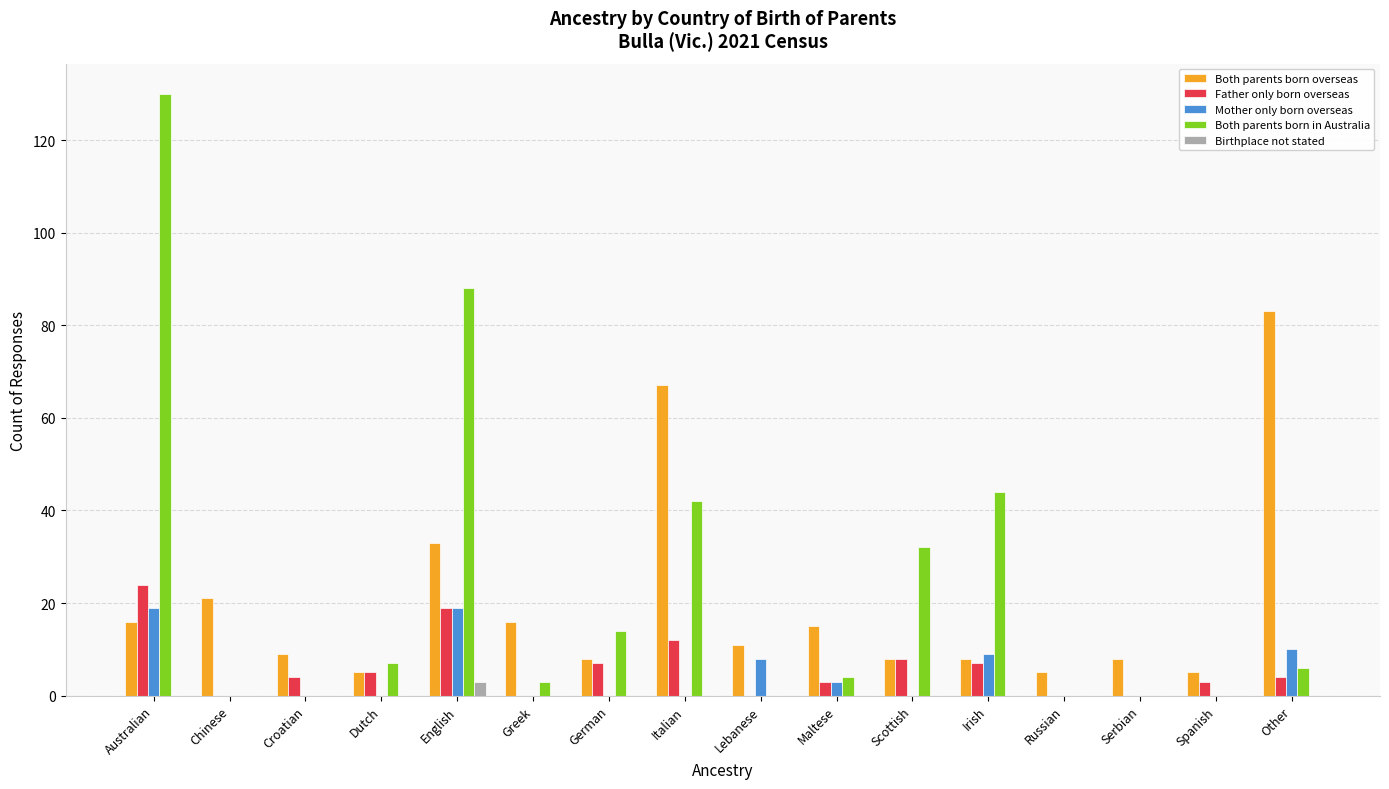

What is the sum of all Birthplace not stated values?

3